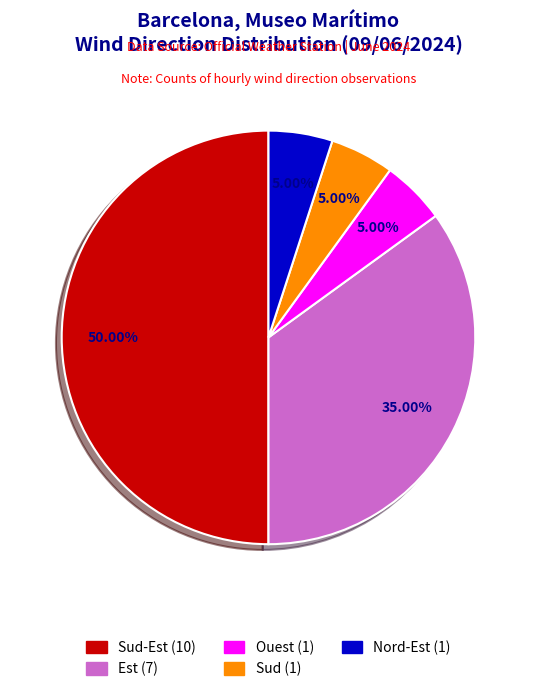

To the nearest percent, what is the difference between the largest and smallest slice percentages?

45%